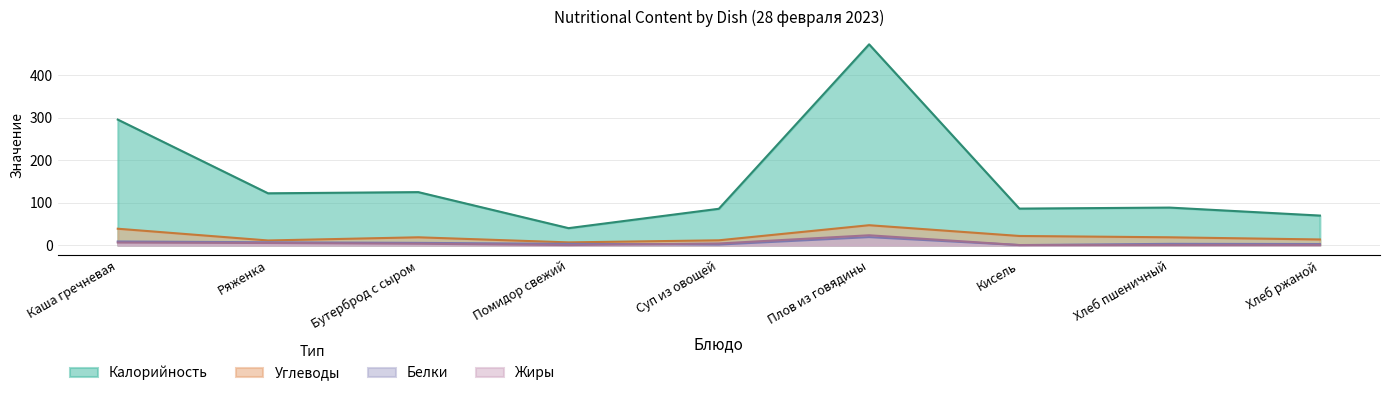

What are all the series names shown in the legend?

Калорийность, Углеводы, Белки, Жиры